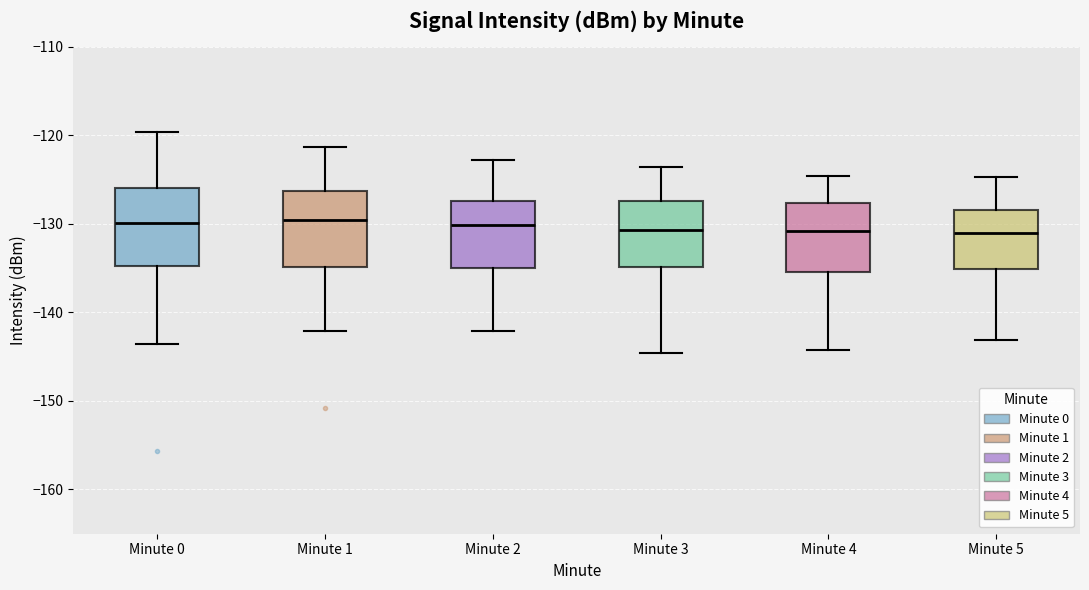

Reading left to right, transcribe this box plot: for each box, give where its median line is, the range the box spans, and where its two whiskers end, as read against the y-axis. The values are not printed on the chart, so give them approximately, as read against the axis.

Minute 0: median -130, box -135 to -126, whiskers -144 to -120
Minute 1: median -130, box -135 to -126, whiskers -142 to -121
Minute 2: median -130, box -135 to -127, whiskers -142 to -123
Minute 3: median -131, box -135 to -127, whiskers -145 to -124
Minute 4: median -131, box -135 to -128, whiskers -144 to -125
Minute 5: median -131, box -135 to -128, whiskers -143 to -125